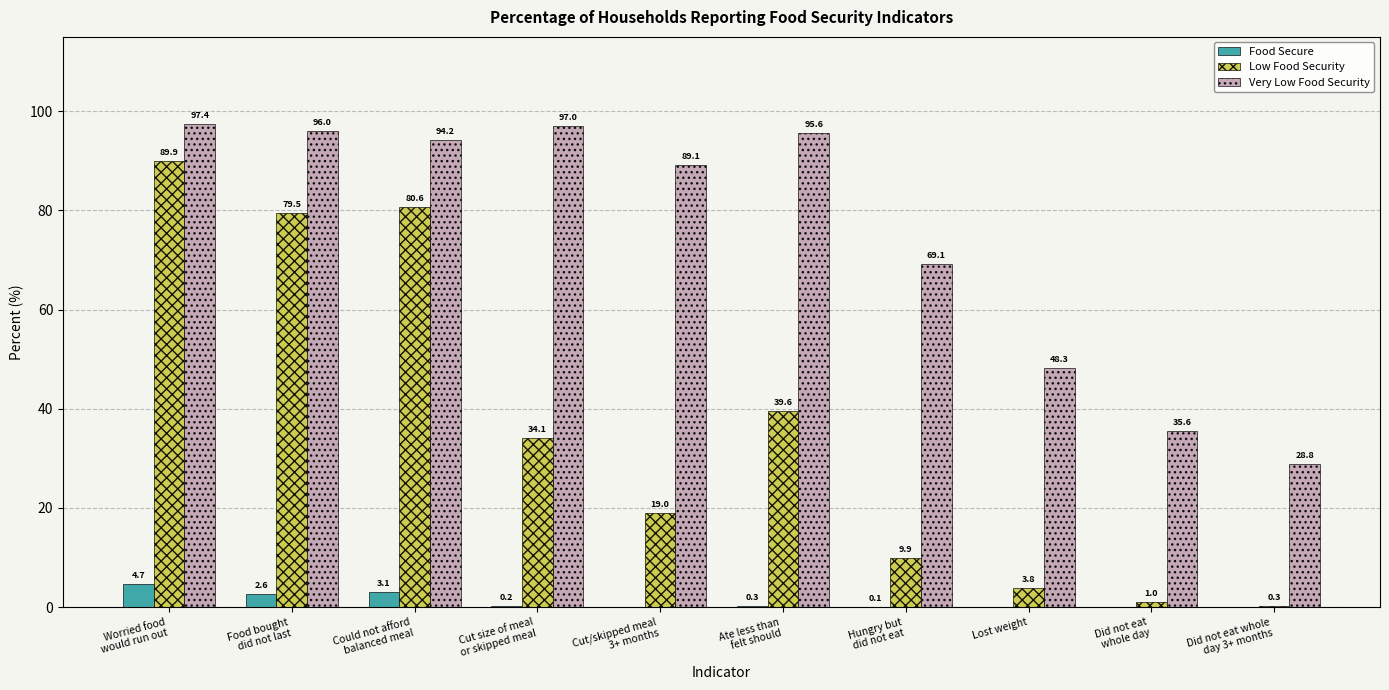

What is the greatest value displayed?

97.4